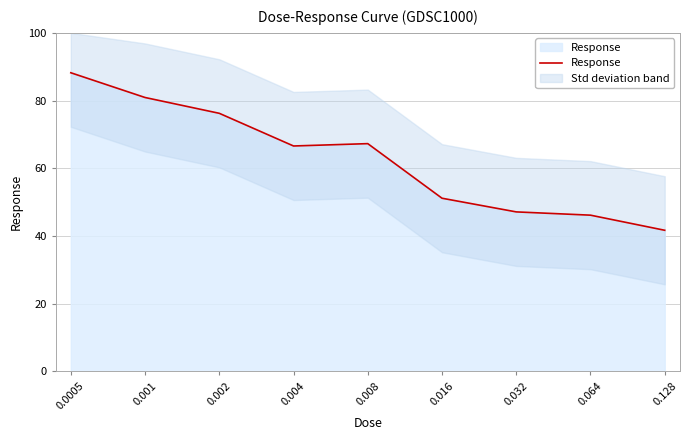

Reading left to right, list all the values displayed in this chart.

88.2	80.9	76.2	66.6	67.3	51.2	47.1	46.2	41.7